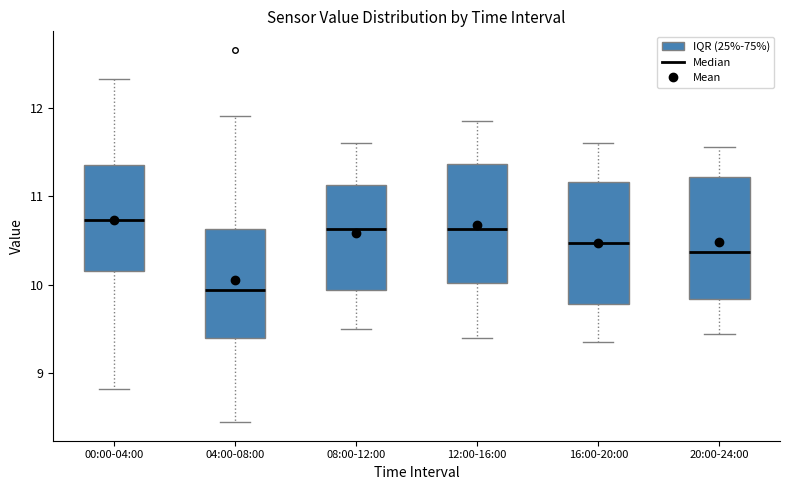

Which box has the lowest median line?

04:00-08:00